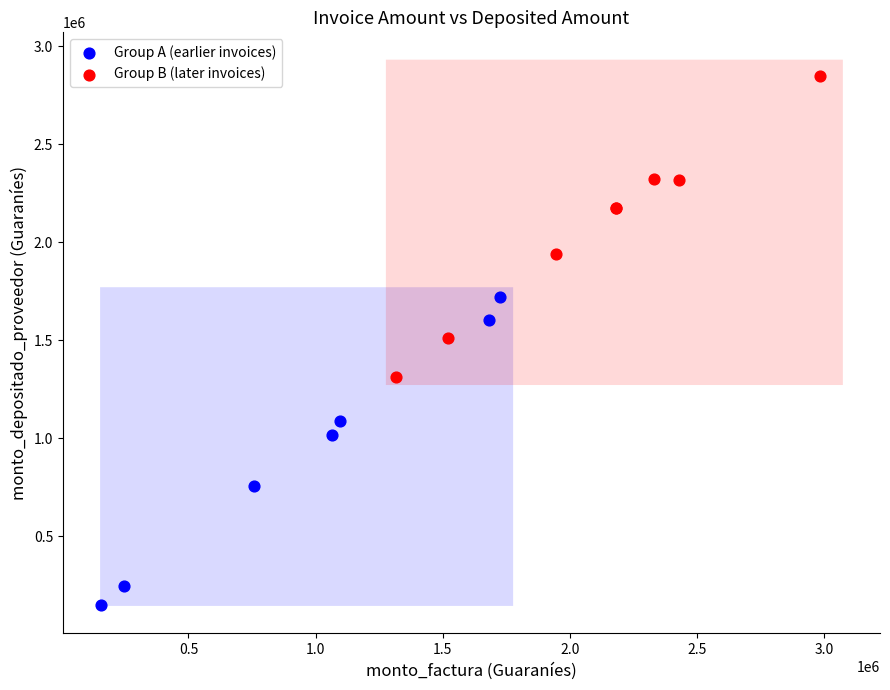

Which series reaches the maximum Y coordinate?

Group B (later invoices)